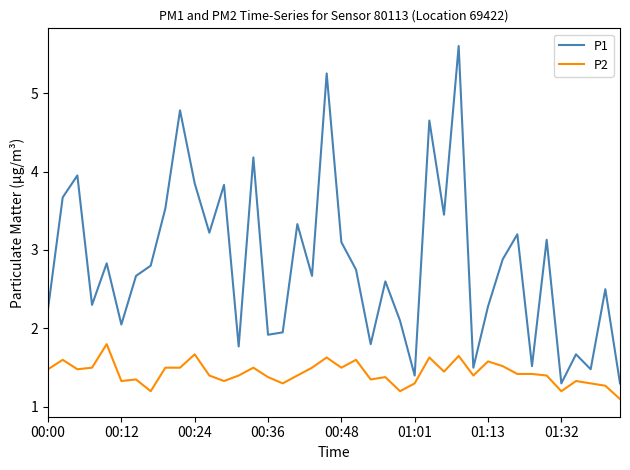

What is the smallest value displayed?

1.1